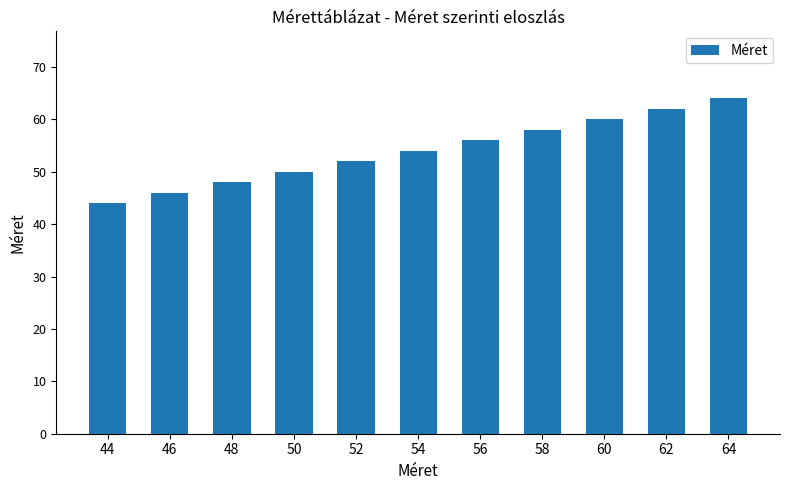

Reading left to right, extract all data points from this chart.

44=44	46=46	48=48	50=50	52=52	54=54	56=56	58=58	60=60	62=62	64=64